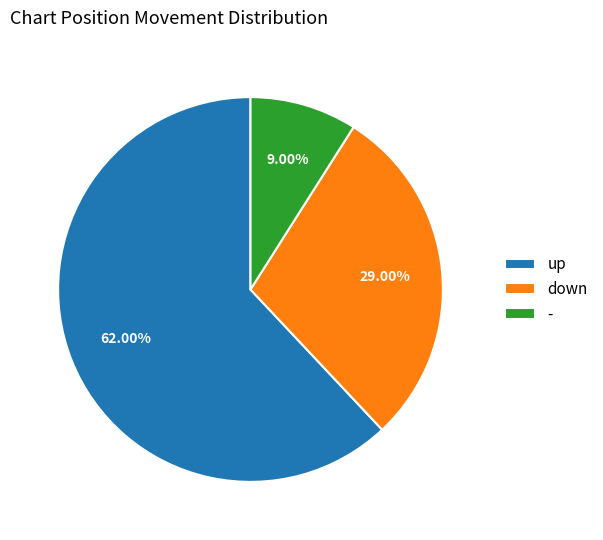

Is - the majority of the pie?

No